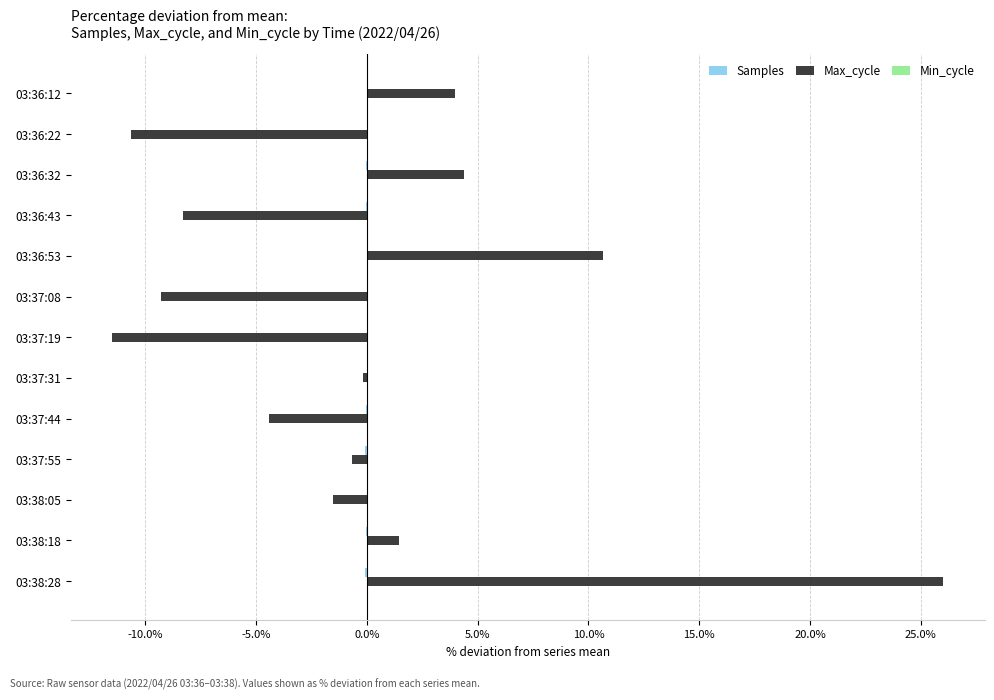

What is the greatest value displayed?

26.0